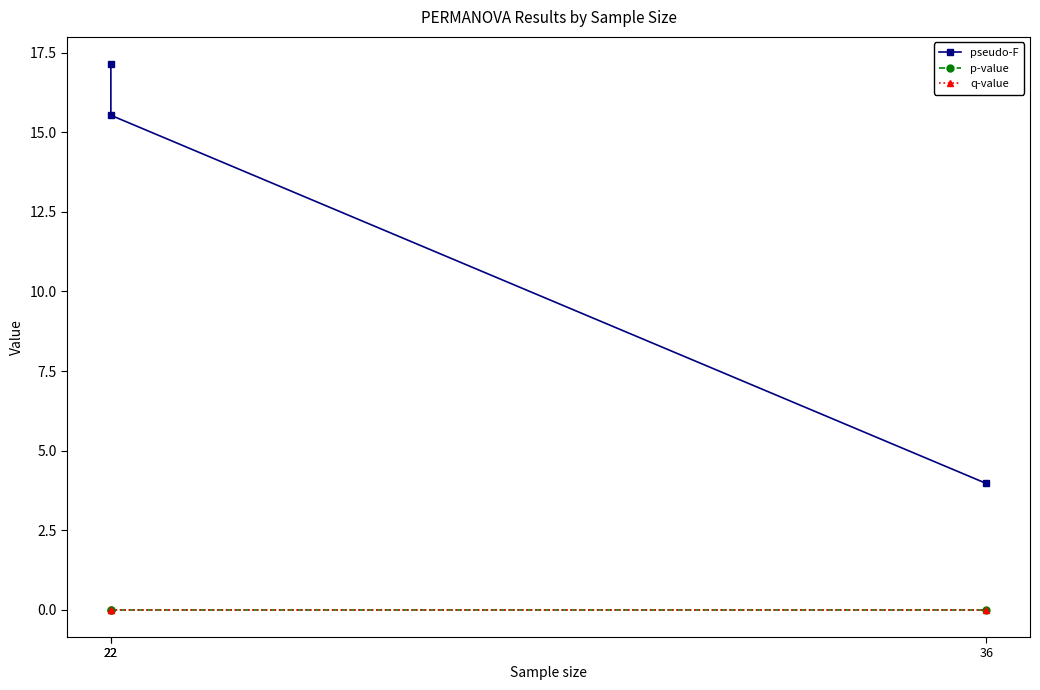

How many data points in pseudo-F are above 15?

2